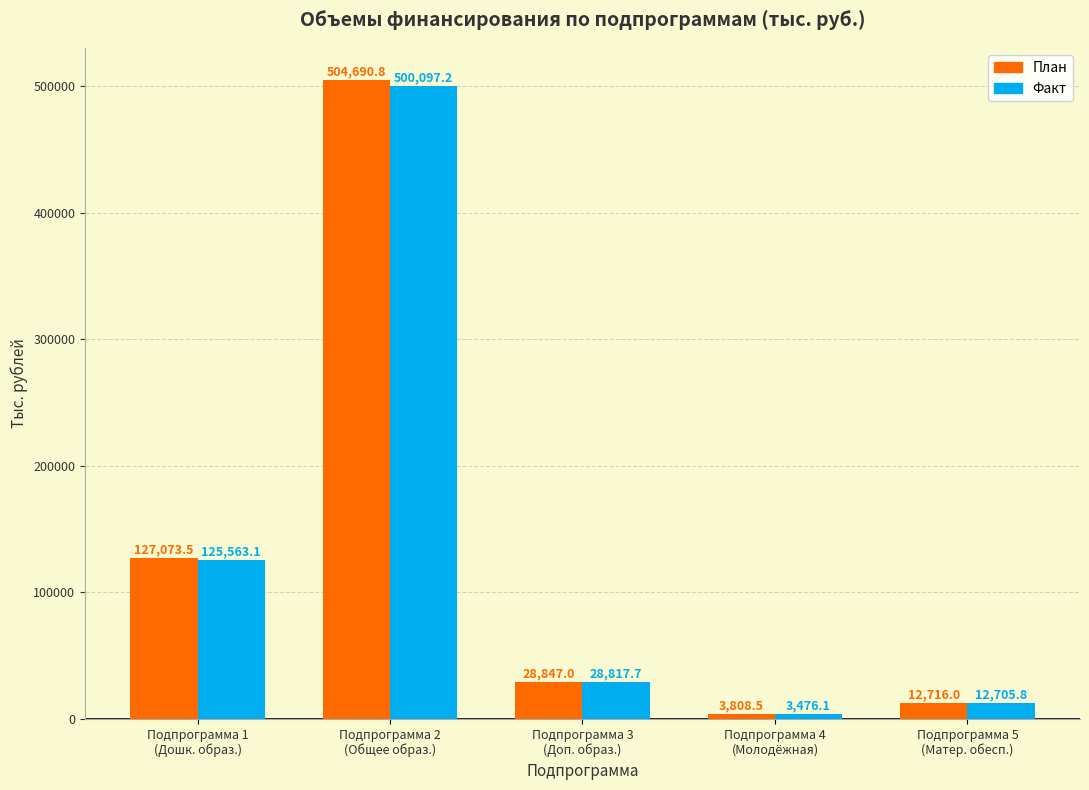

What is the average value of the Факт series?

134132.0